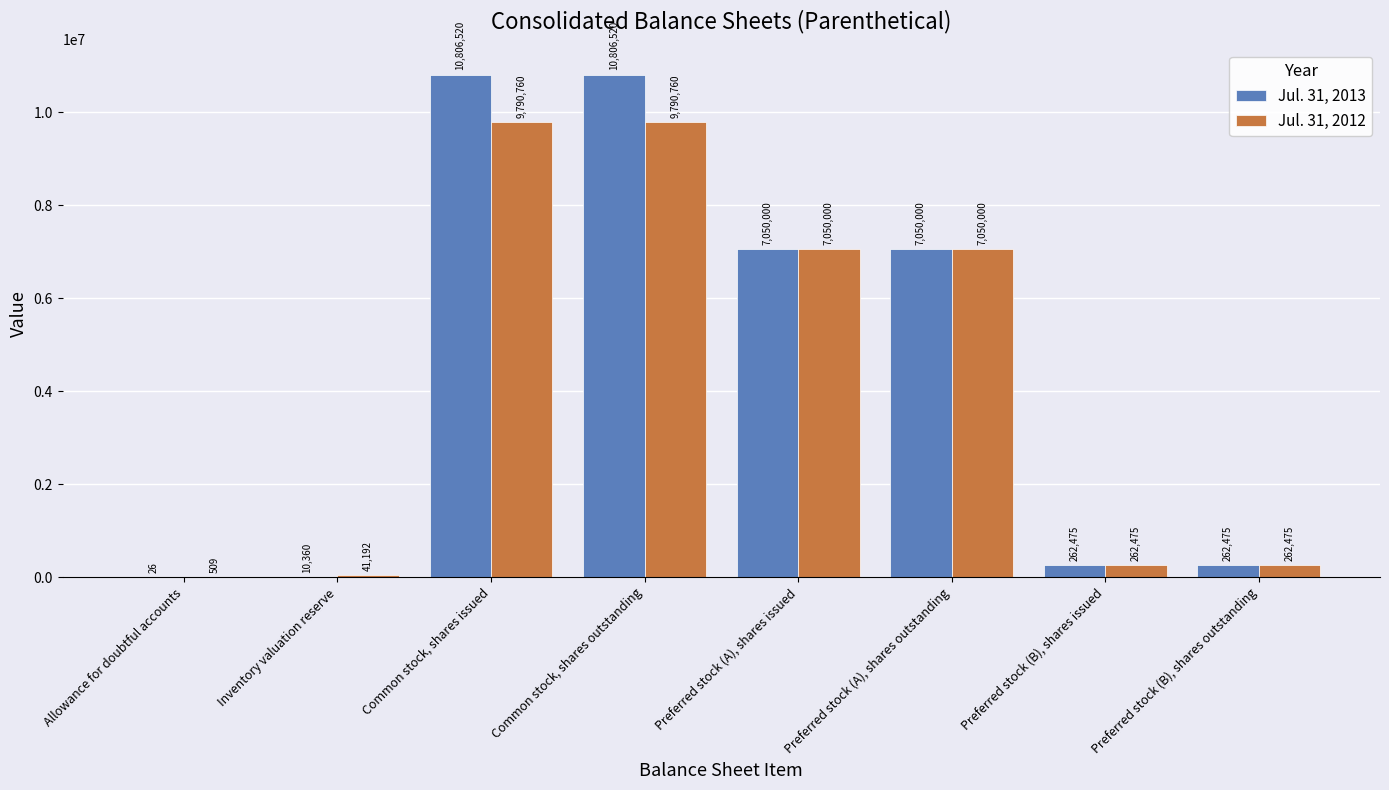

The Jul. 31, 2013 series shows 5897331 at Common stock, shares issued. True or false?

False